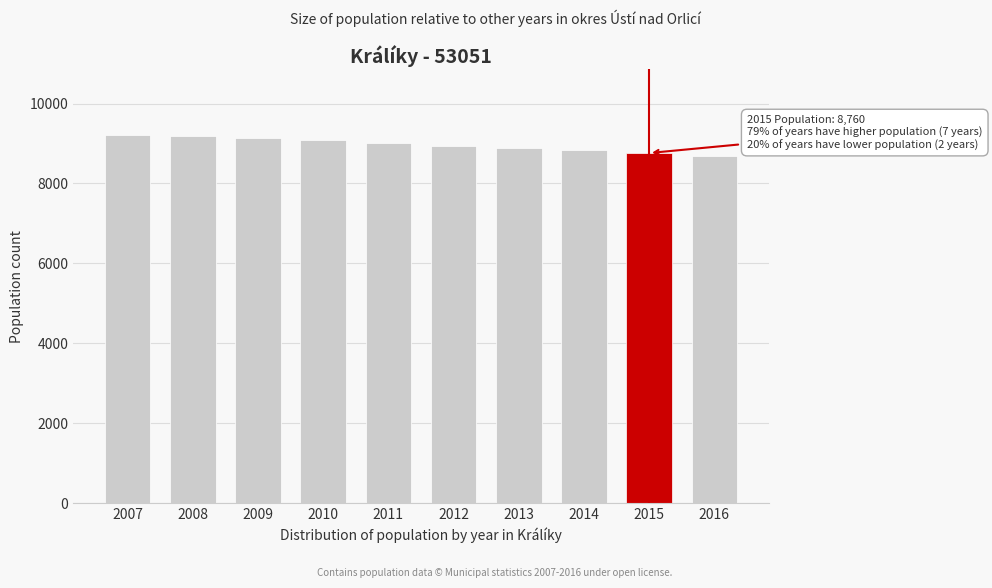

What is the sum of the values at 2012 and 2013?

17826